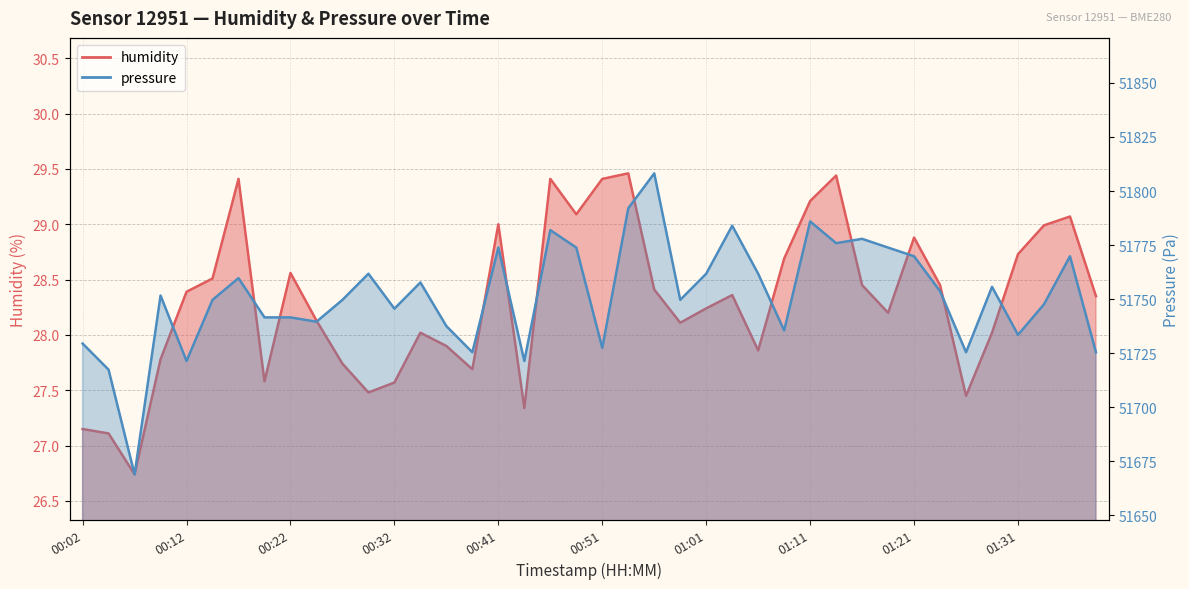

How many lines are shown in the chart?

2